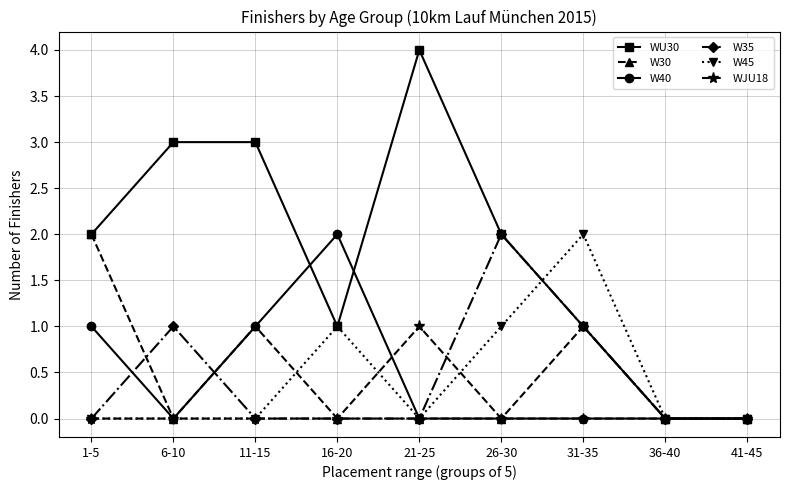

True or false: W45 has a value of 1 at 26-30.

True